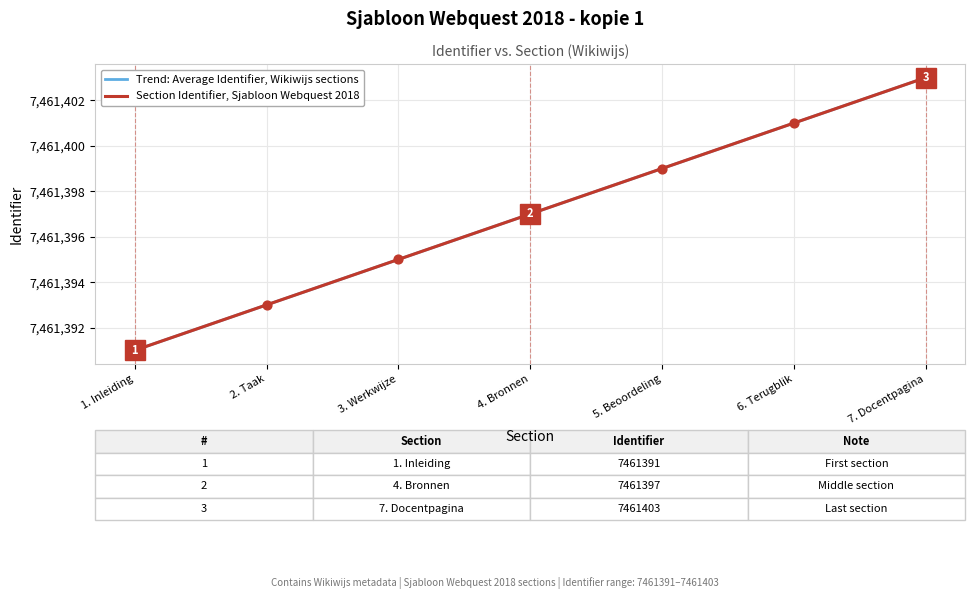

At which category is the sum across all series the highest?

7. Docentpagina